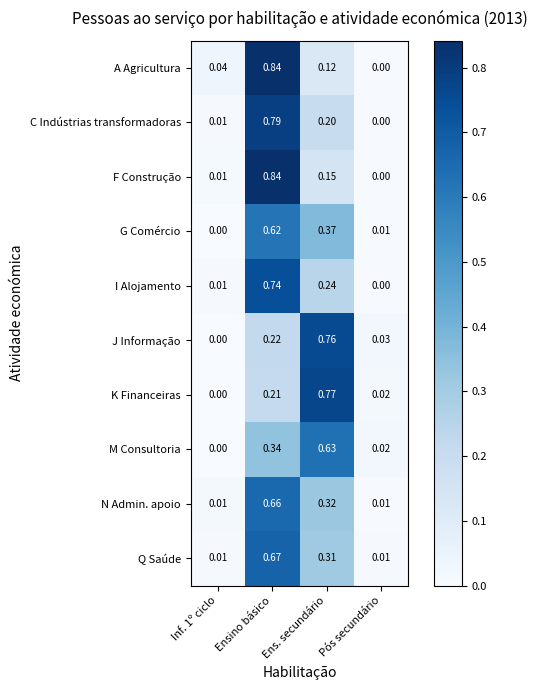

Where is C Indústrias transformadoras nearest to the value 0?

Pós secundário